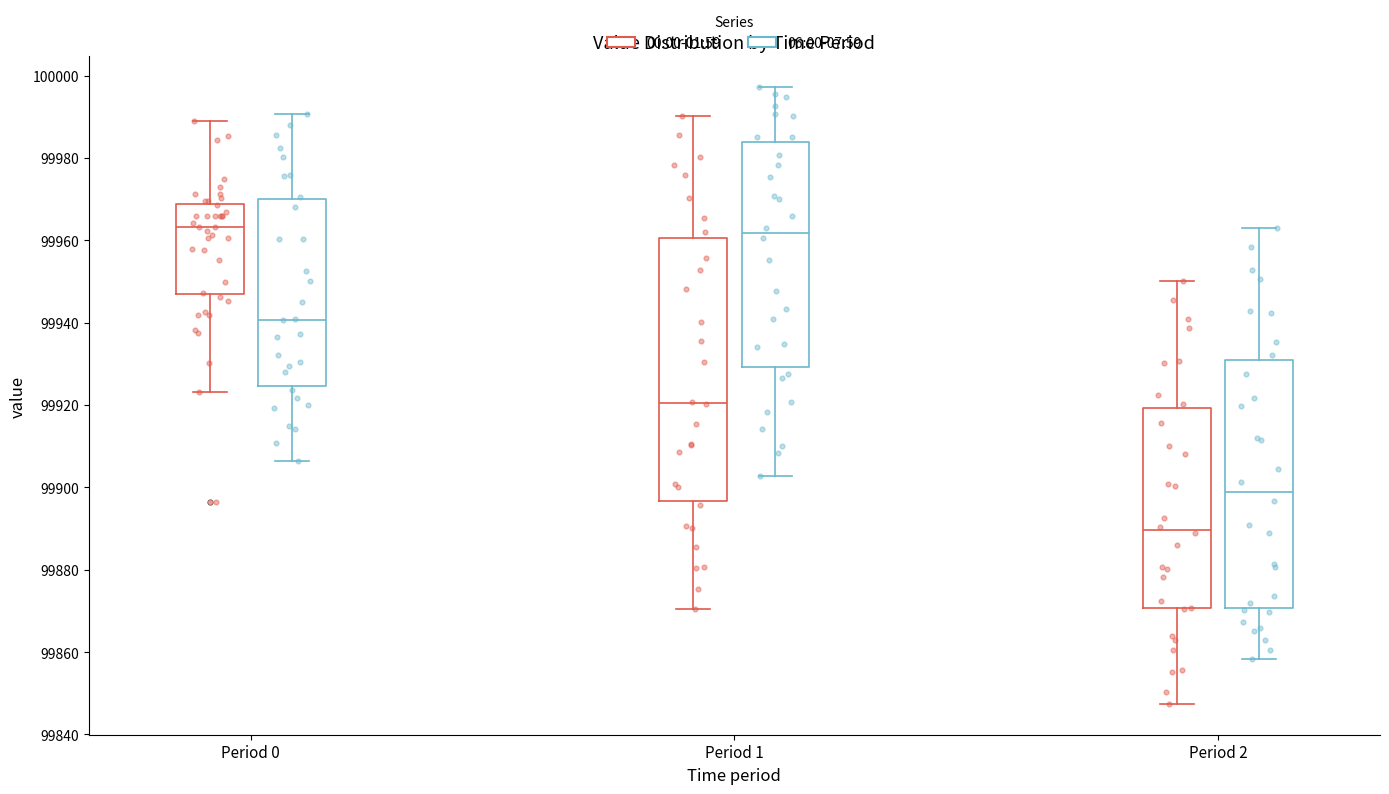

Reading left to right, read every box against the y-axis: the position of its median line, the range the box covers, and the ends of its whiskers. The values are not printed on the chart, so give them approximately, as read against the axis.

Period 0 (00:00-01:59): median 99964, box 99946 to 99968, whiskers 99924 to 99988
Period 0 (06:00-07:59): median 99940, box 99924 to 99970, whiskers 99906 to 99990
Period 1 (00:00-01:59): median 99920, box 99896 to 99960, whiskers 99870 to 99990
Period 1 (06:00-07:59): median 99962, box 99930 to 99984, whiskers 99902 to 99998
Period 2 (00:00-01:59): median 99890, box 99870 to 99920, whiskers 99848 to 99950
Period 2 (06:00-07:59): median 99898, box 99870 to 99930, whiskers 99858 to 99964